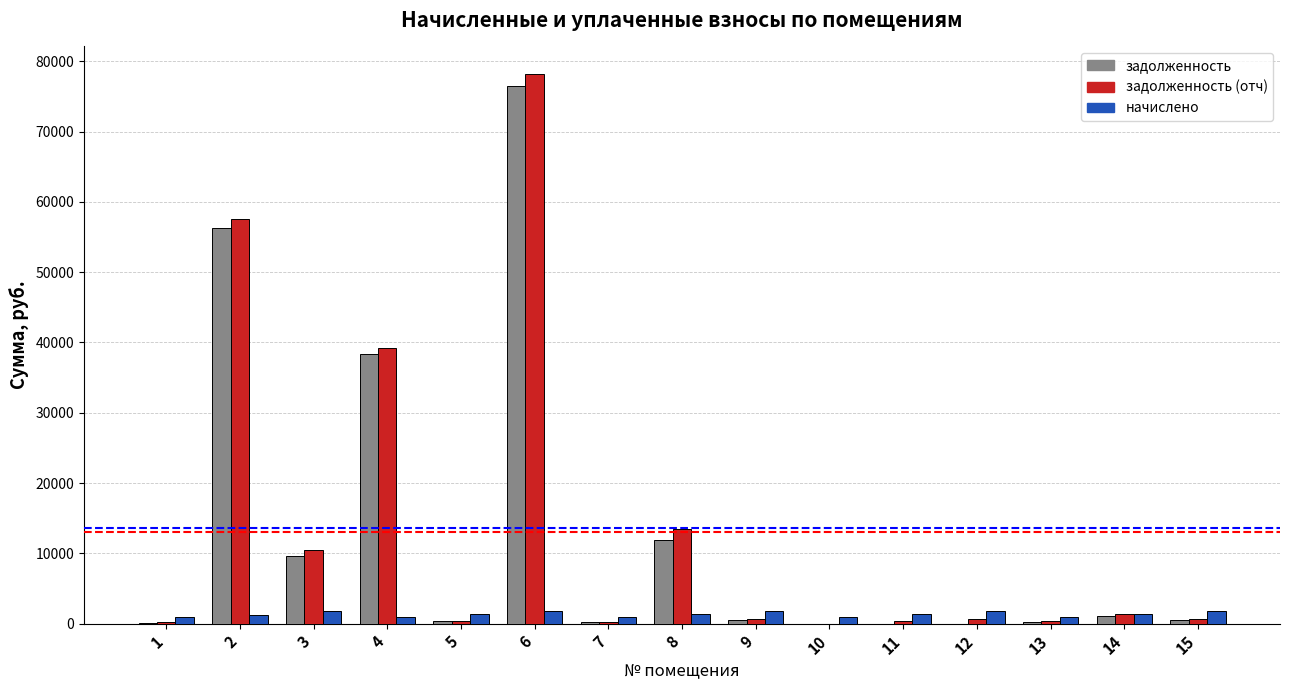

Between 3 and 12, which series saw the biggest shift?

задолженность (отч)